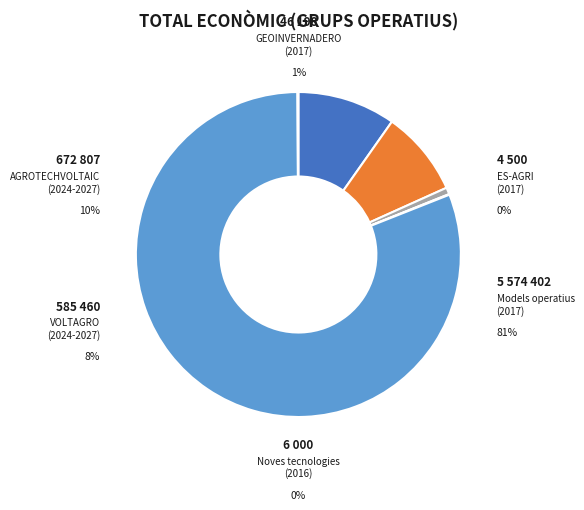

Which slice is the smallest?

ES-AGRI
(2017)